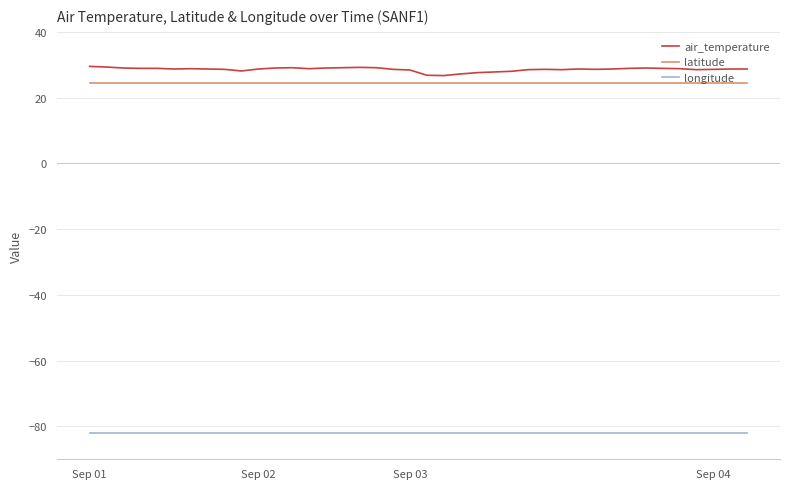

What is the maximum value for longitude?

-81.9